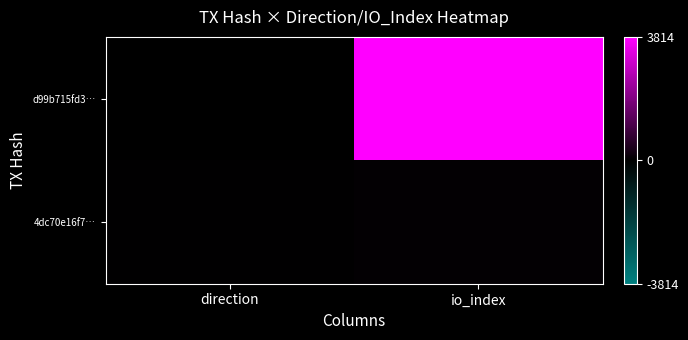

At direction, list the series in order from largest to smallest.

4dc70e16f7…, d99b715fd3…